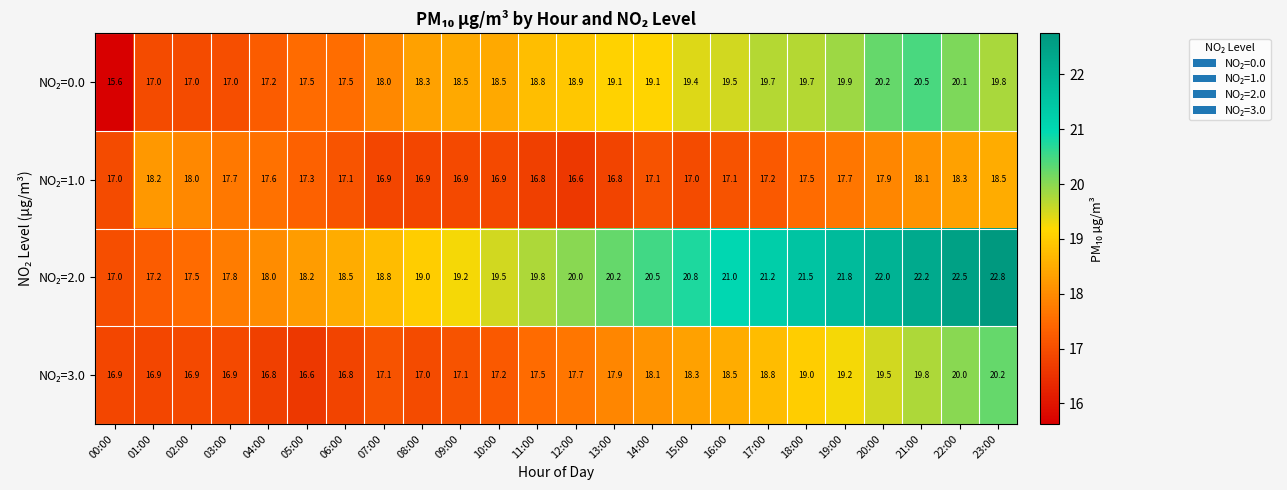

At how many categories does at least one series exceed 16?

24